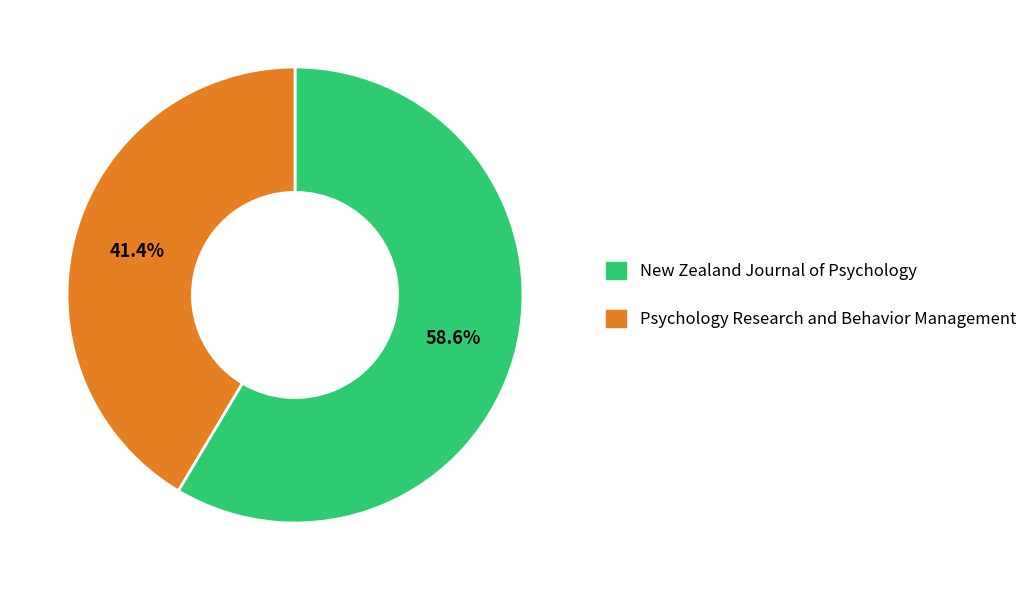

Approximately how many times larger is the value at Psychology Research and Behavior Management compared to New Zealand Journal of Psychology?

0.7